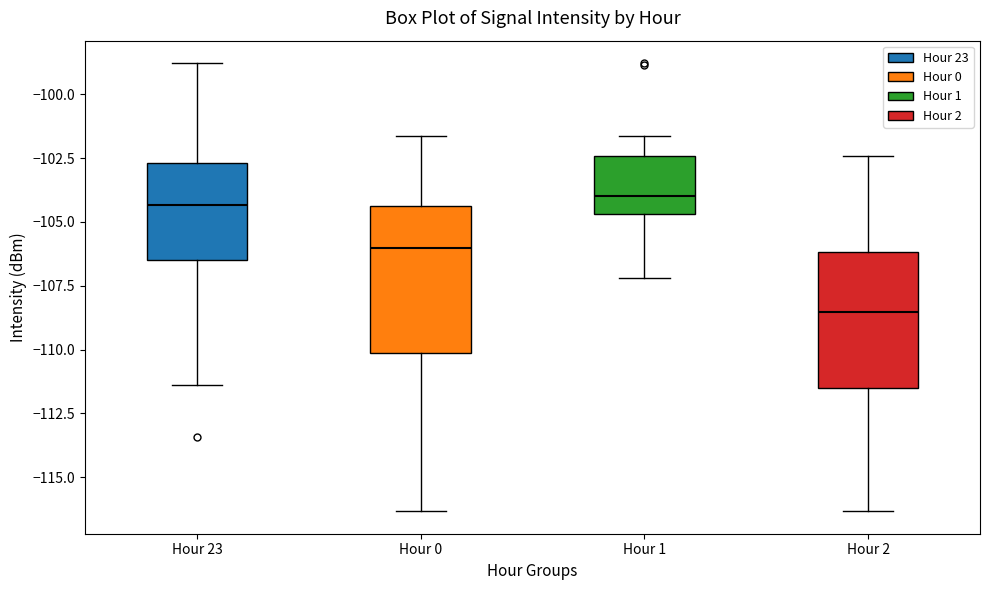

Reading left to right, read every box against the y-axis: the position of its median line, the range the box covers, and the ends of its whiskers. The values are not printed on the chart, so give them approximately, as read against the axis.

Hour 23: median -104.5, box -106.5 to -102.5, whiskers -111.5 to -99.0
Hour 0: median -106.0, box -110.0 to -104.5, whiskers -116.5 to -101.5
Hour 1: median -104.0, box -104.5 to -102.5, whiskers -107.0 to -101.5
Hour 2: median -108.5, box -111.5 to -106.0, whiskers -116.5 to -102.5